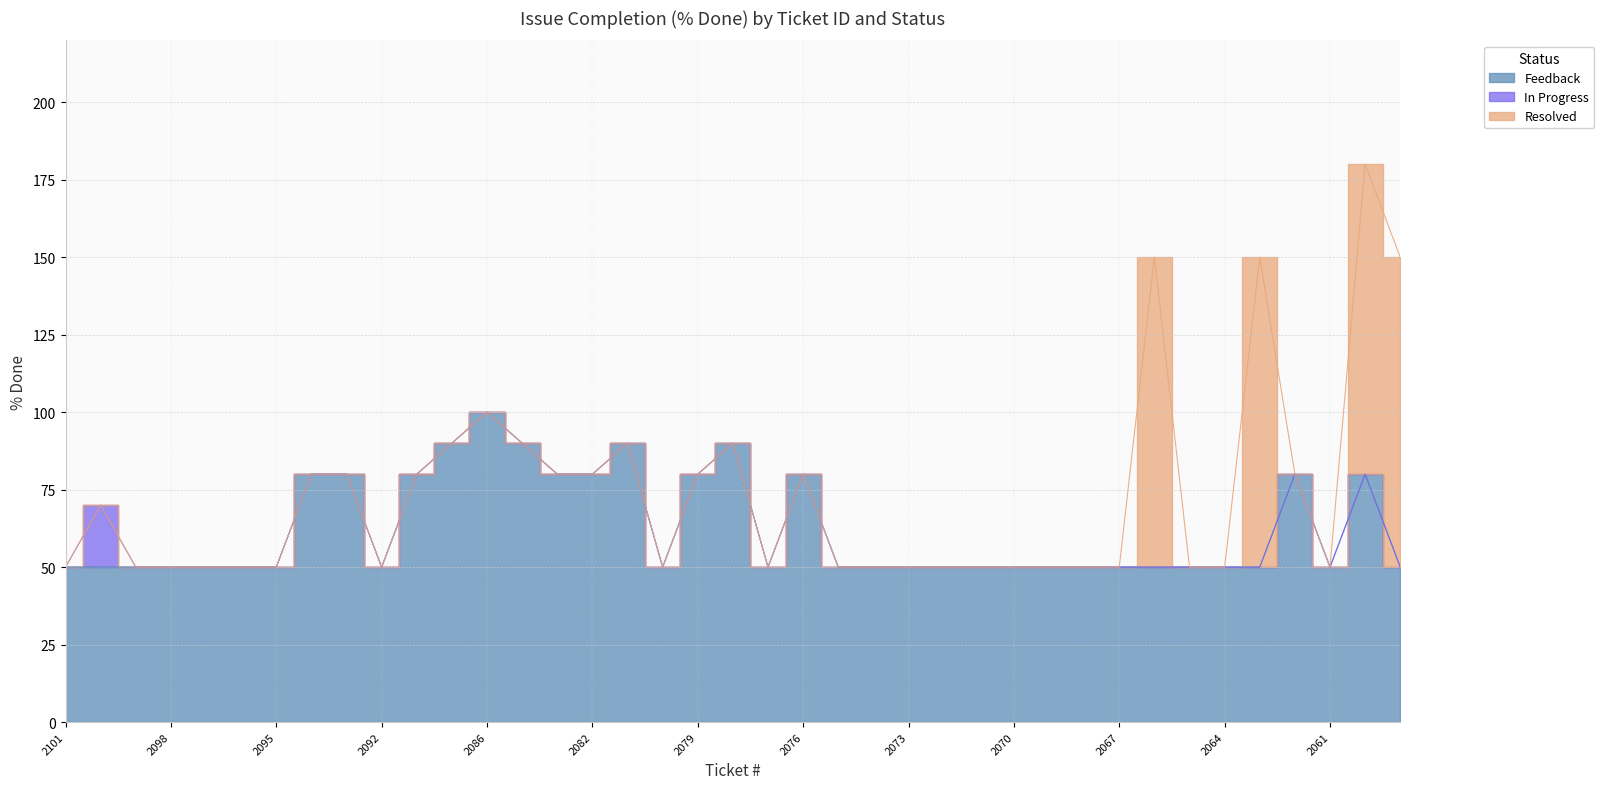

How many times do Resolved and Feedback cross each other?

5